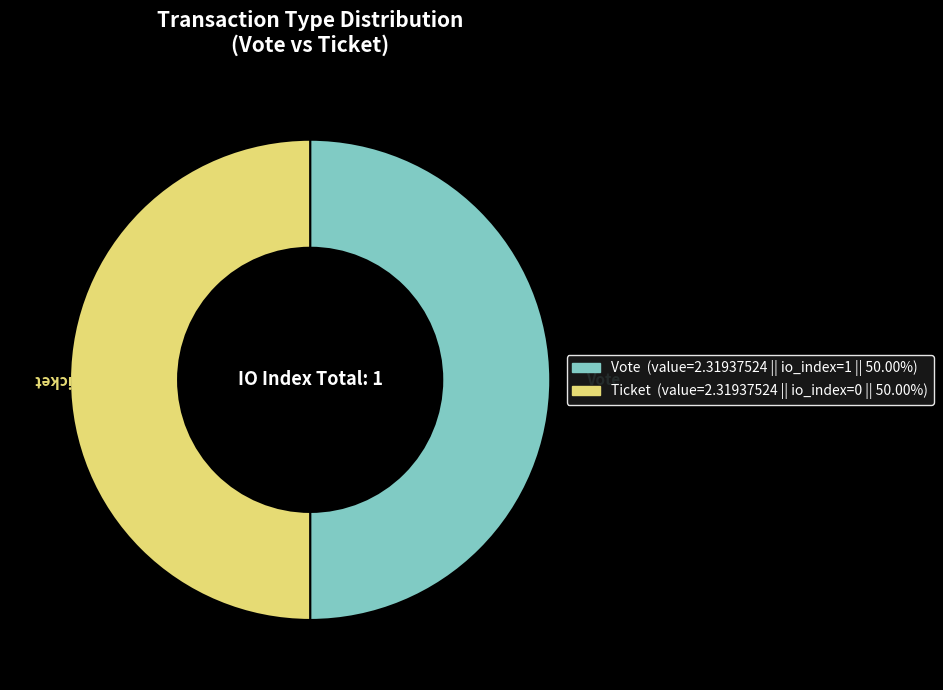

Combined, do Vote and Ticket account for over 50%?

Yes